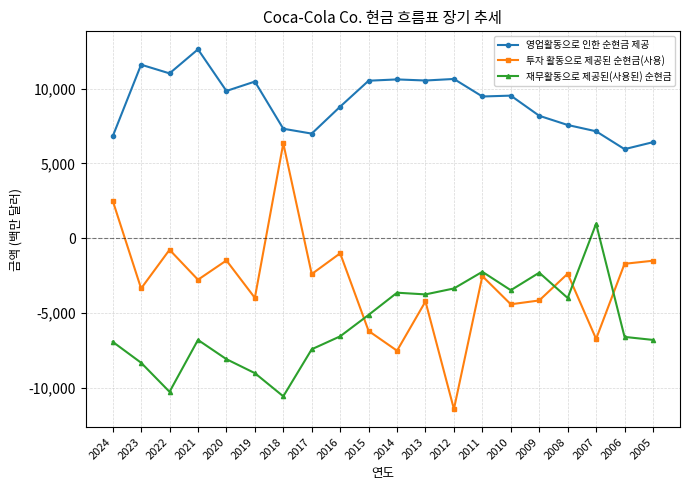

Is this an area chart (filled region under the line)?

No